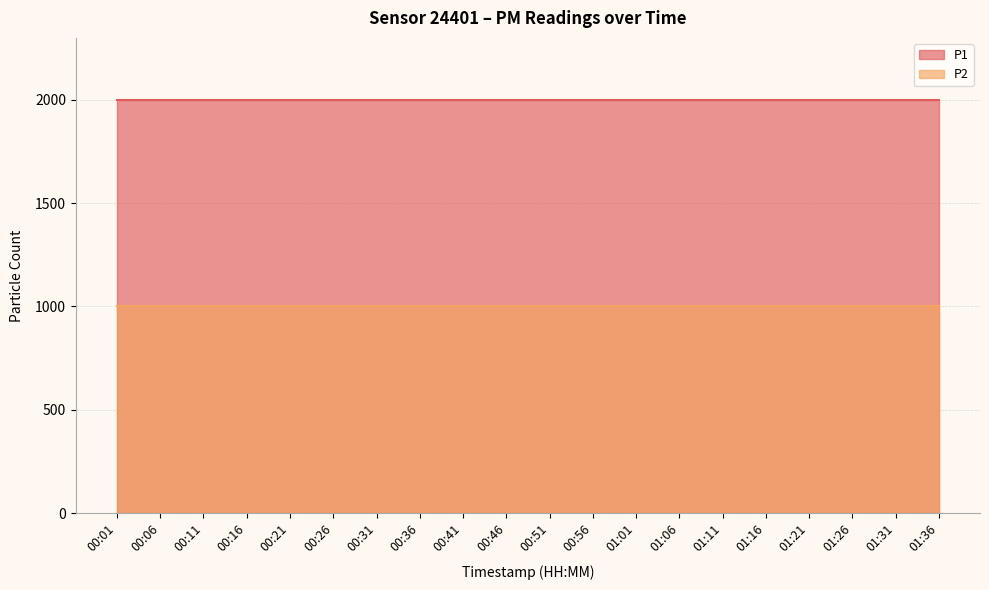

What value does the P1 series have at 00:06?

1999.9